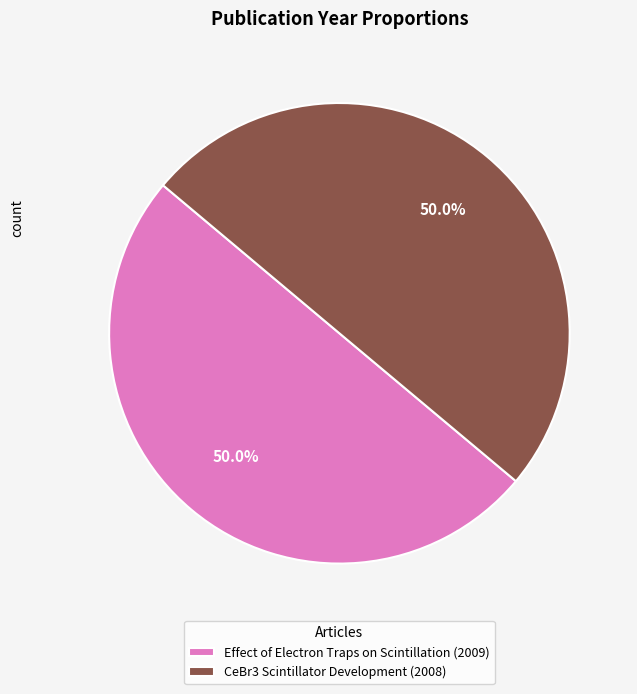

What is the ratio of the value at Effect of Electron Traps on Scintillation (2009) to the value at CeBr3 Scintillator Development (2008)?

1.0